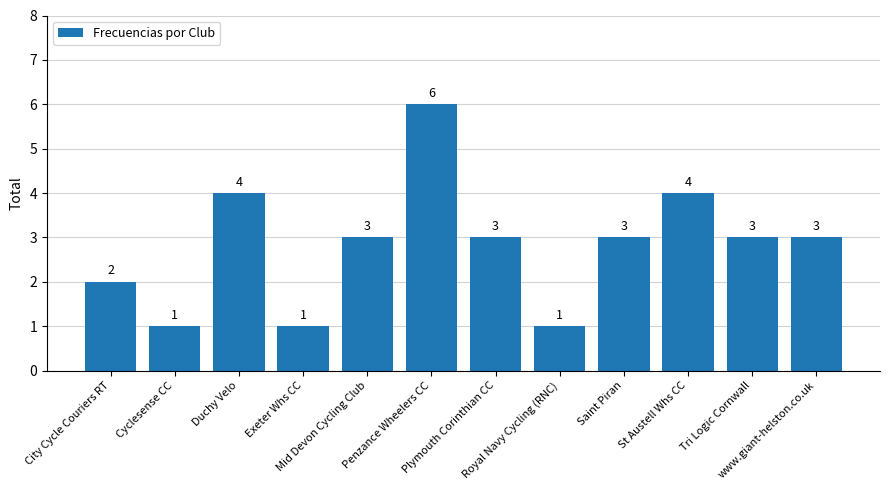

Approximately how many times larger is the value at Tri Logic Cornwall compared to Royal Navy Cycling (RNC)?

3.0